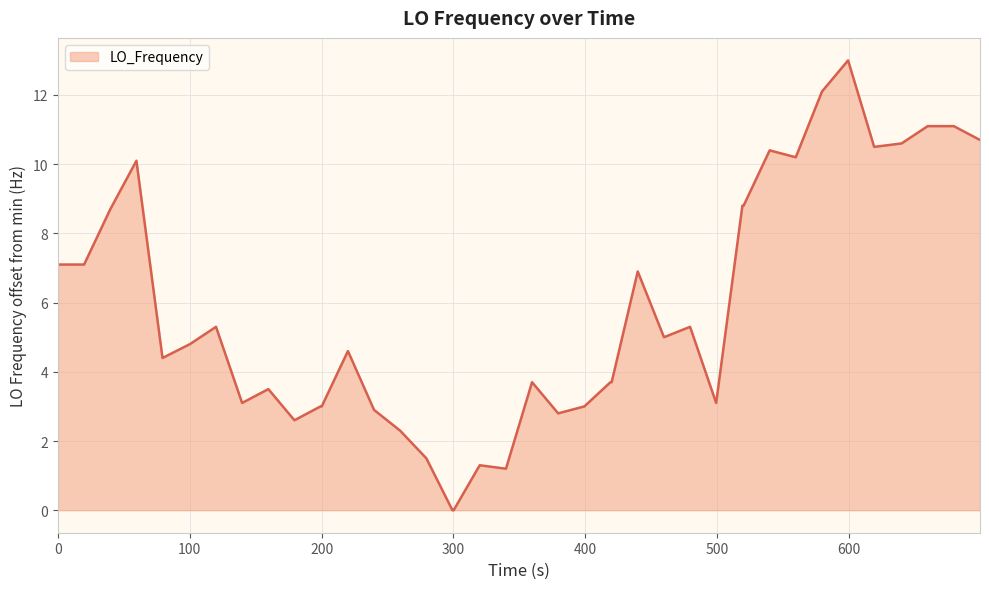

What is the maximum value shown in the chart?

13.0